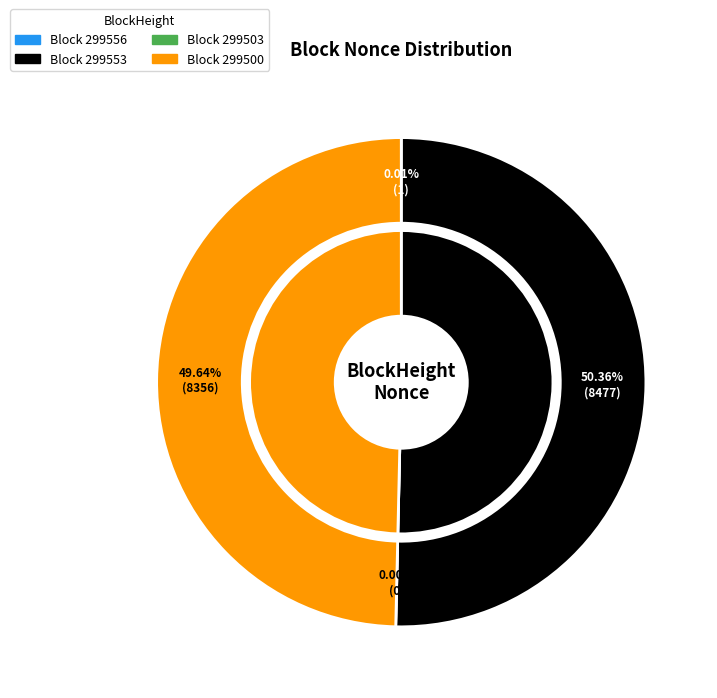

What is the smallest slice in the pie chart?

299503